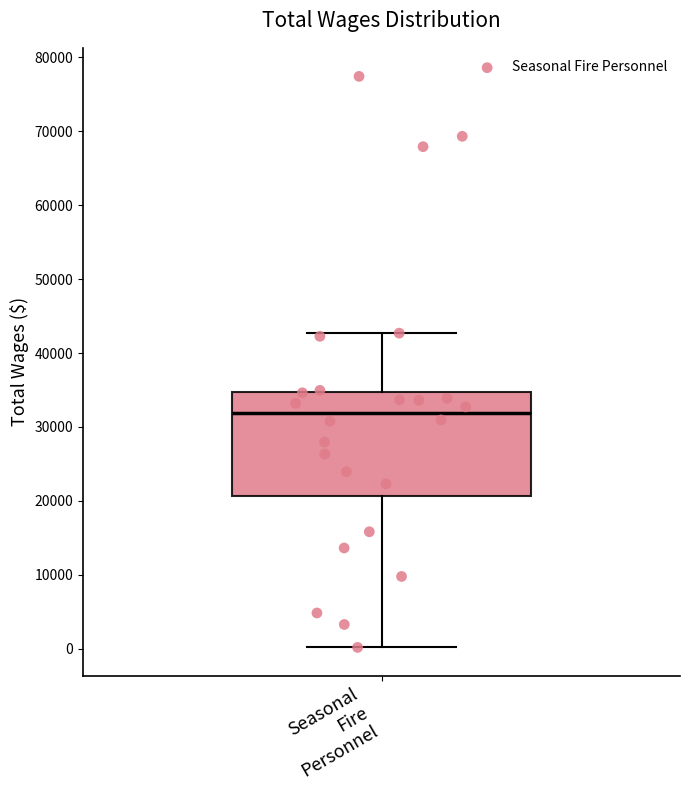

Where is the upper edge of the box for Seasonal Fire Personnel on the y-axis? The values are not printed on the chart, so give them approximately, as read against the axis.

35000